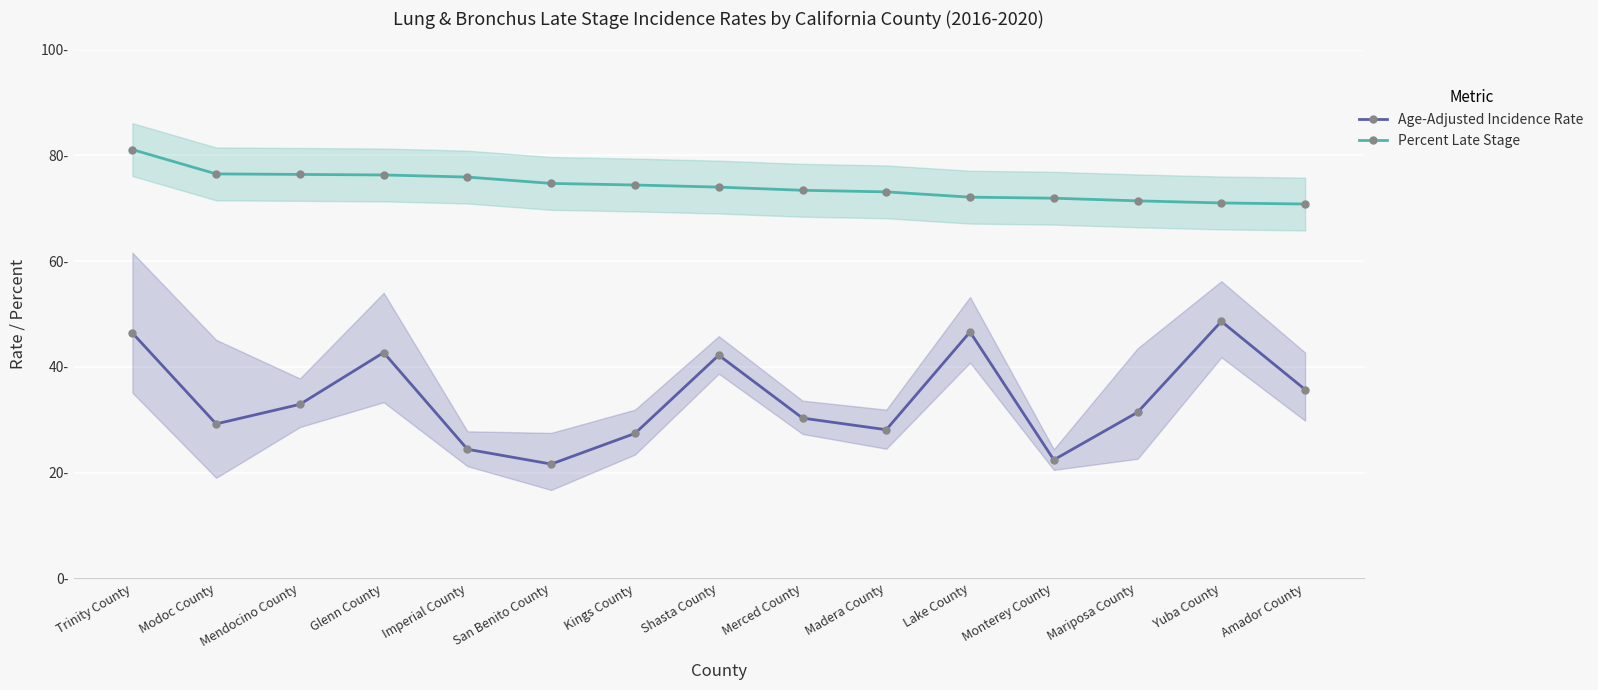

In Age-Adjusted Incidence Rate, how many points are lower than both neighbors (excluding endpoints)?

4